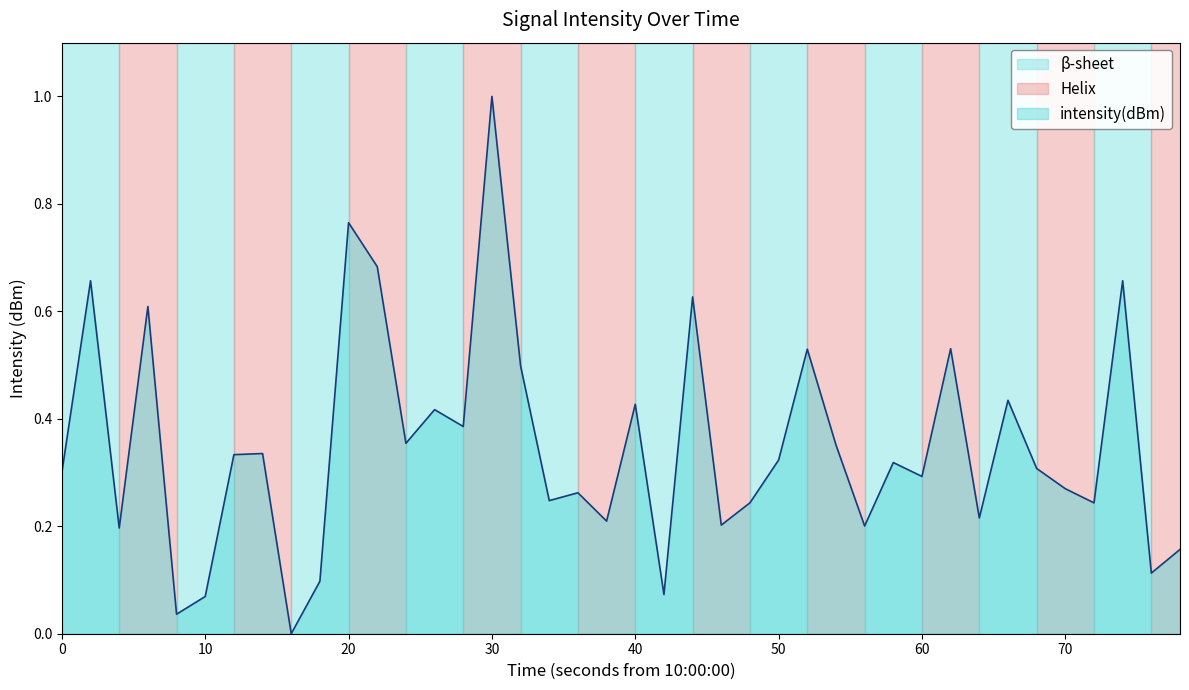

What is the greatest value displayed?

1.0